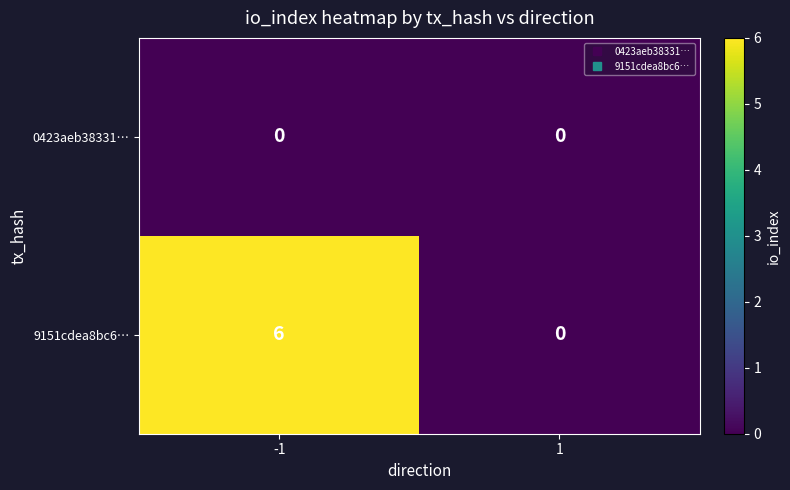

Rank the categories by 9151cdea8bc6… value from lowest to highest.

1, -1